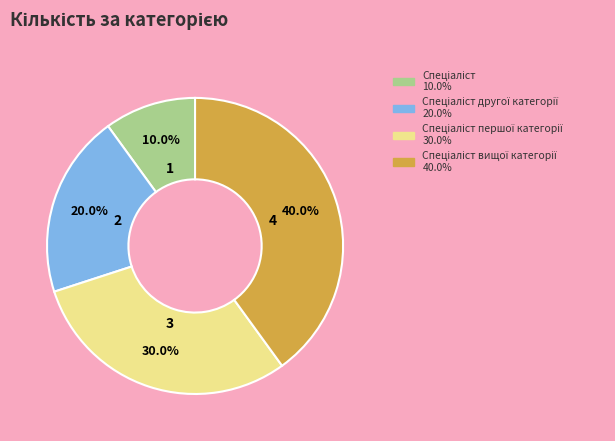

To the nearest percent, what is the average slice percentage?

25%